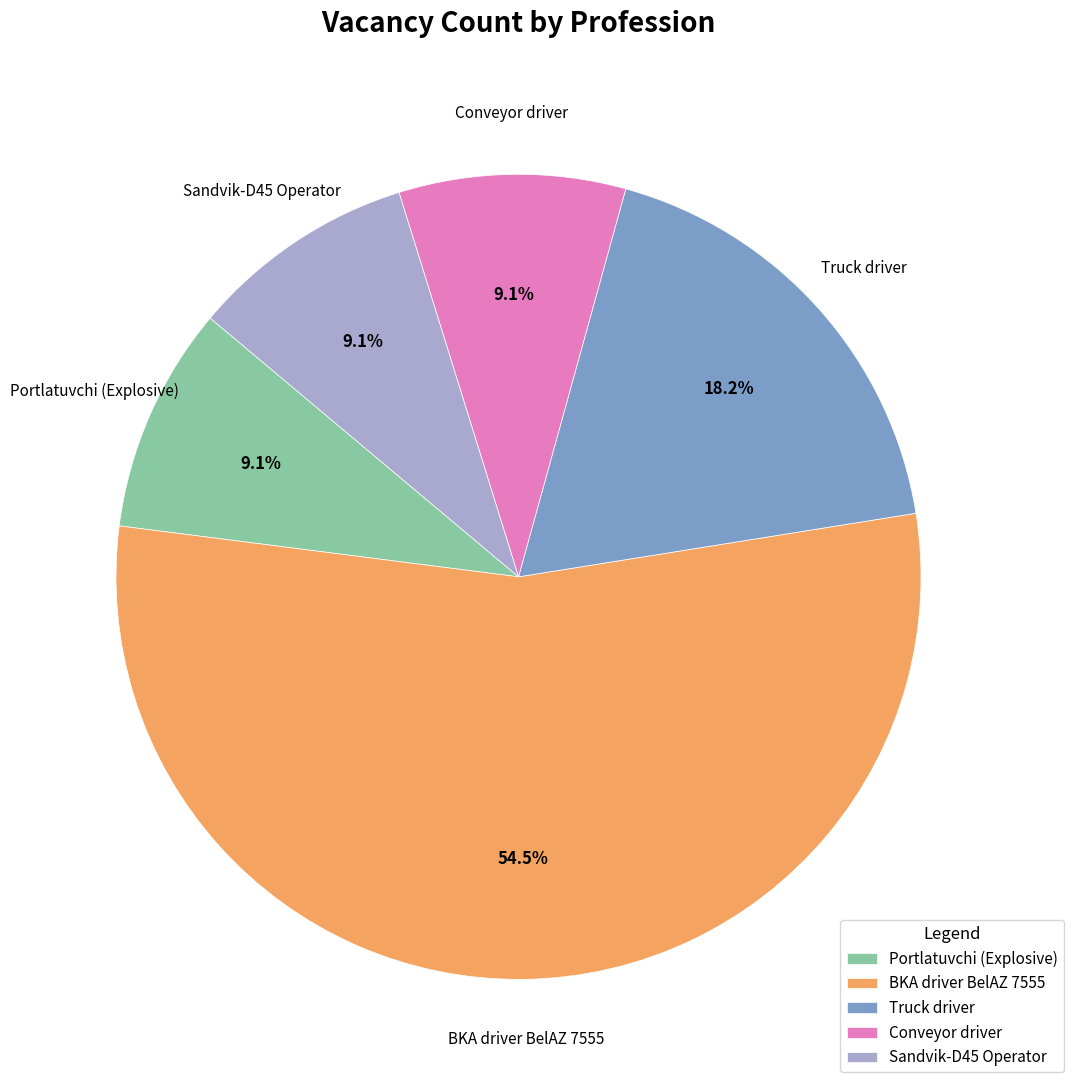

What percentage is the Truck driver slice, to the nearest percent?

18%